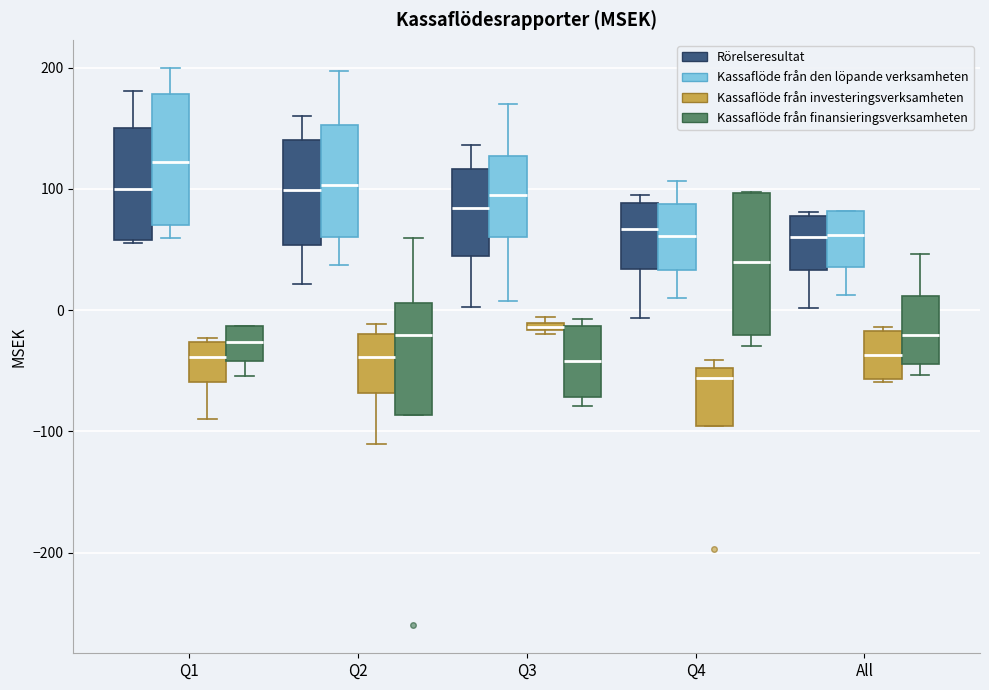

Where does the median line of the box for Q4 (Kassaflöde från finansieringsverksamheten) sit on the y-axis? The values are not printed on the chart, so give them approximately, as read against the axis.

40